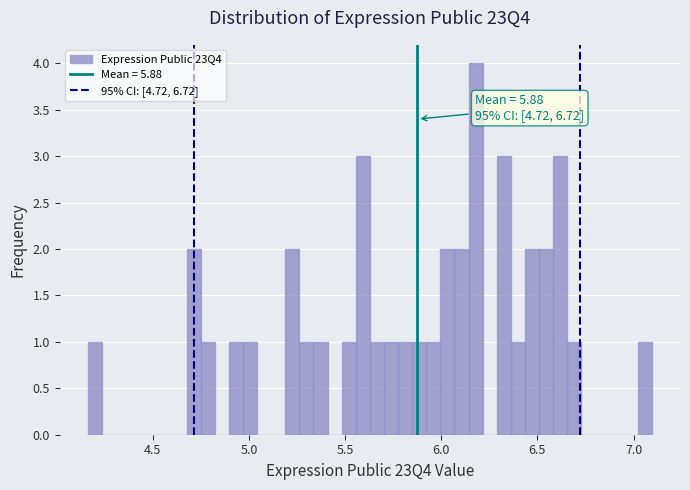

Read against the x-axis, roughly where is the centre of the tallest bar?

6.20